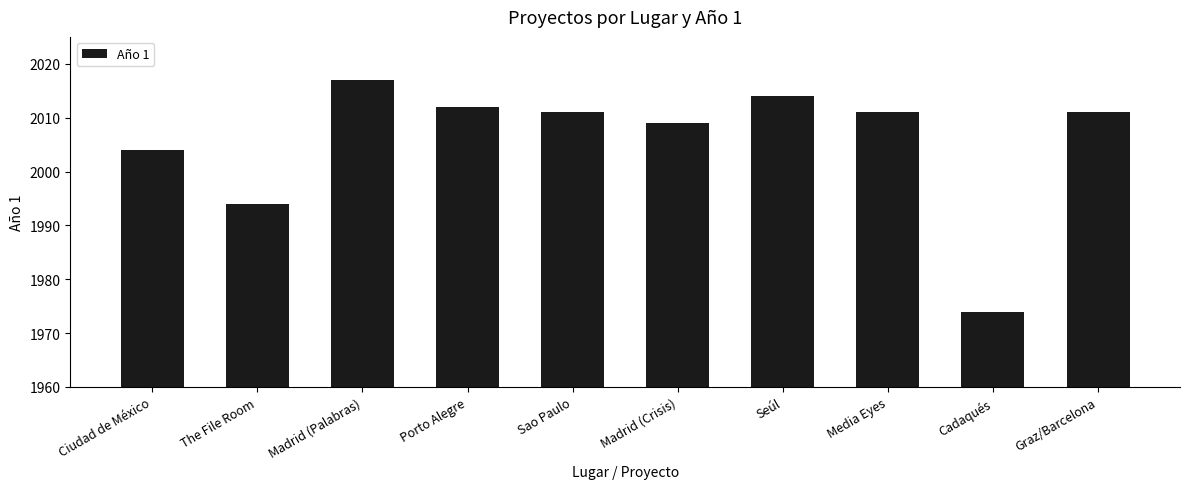

What position from the left is The File Room?

2